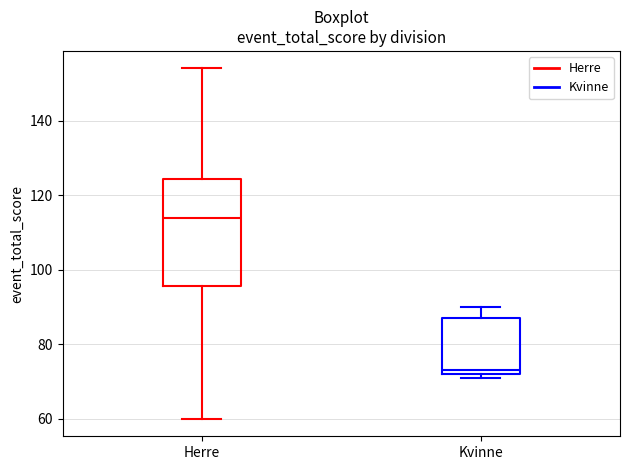

Reading left to right, read every box against the y-axis: the position of its median line, the range the box covers, and the ends of its whiskers. The values are not printed on the chart, so give them approximately, as read against the axis.

Herre: median 114, box 96 to 124, whiskers 60 to 154
Kvinne: median 74, box 72 to 88, whiskers 72 (just below the box's lower edge) to 90